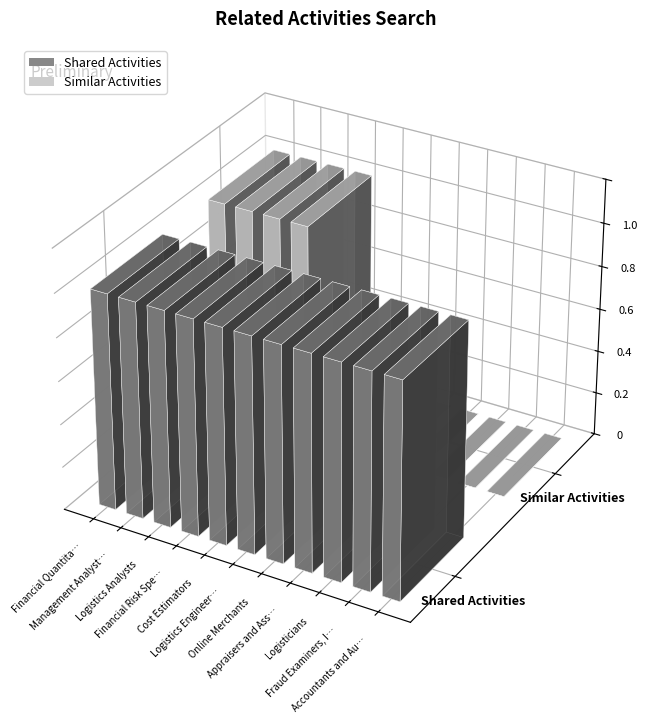

Between Logistics Analysts and Appraisers and Assessors of Real Estate, which series saw the biggest shift?

Similar Activities